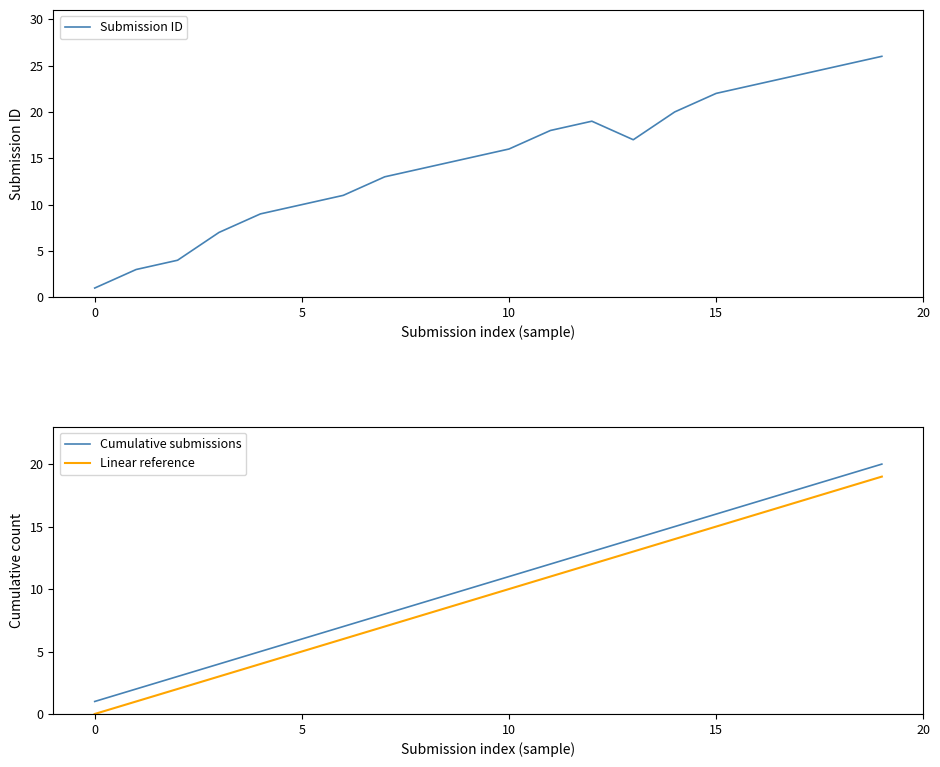

Is the value of Linear reference at 19 greater than the value of Cumulative submissions at 11?

Yes